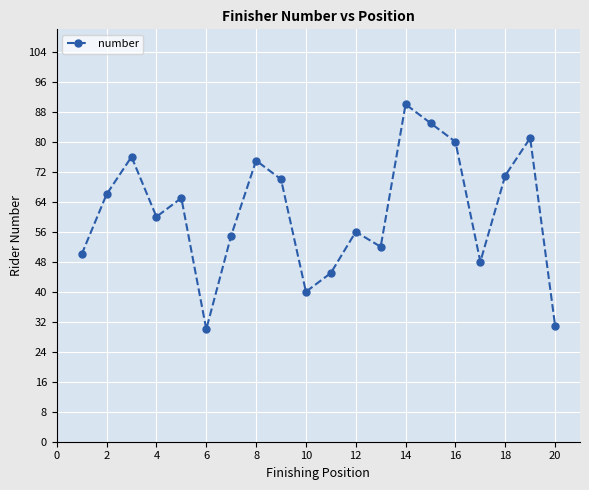

Reading left to right, list all the values displayed in this chart.

50	66	76	60	65	30	55	75	70	40	45	56	52	90	85	80	48	71	81	31